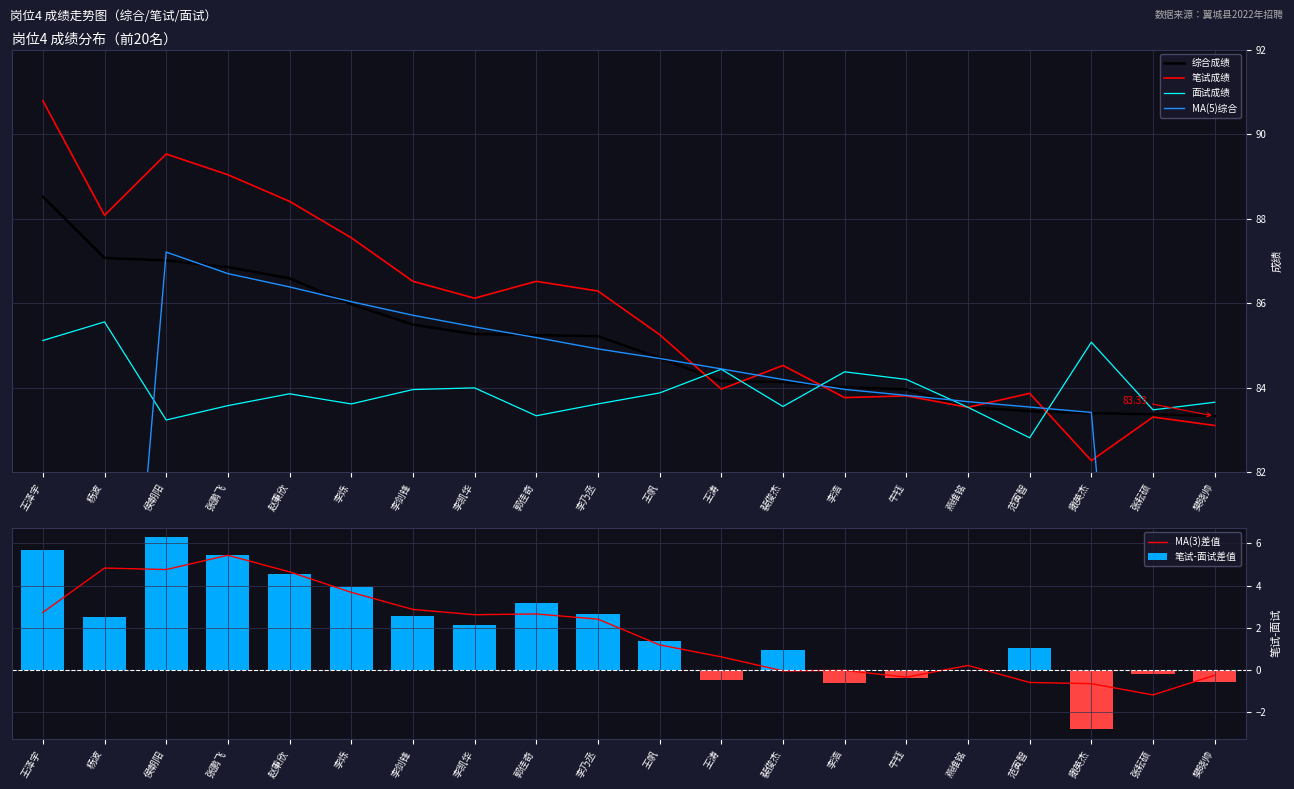

Where does the 面试成绩 series first go above 83?

王泽宇